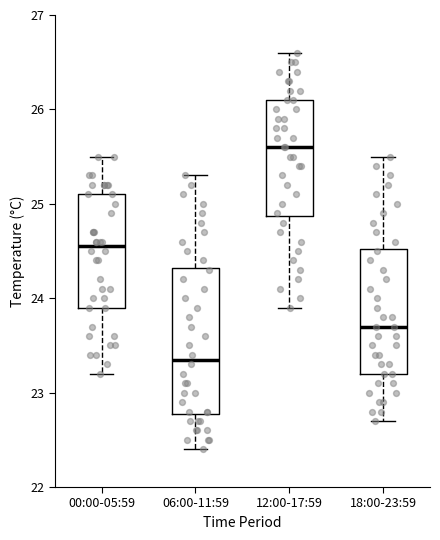

Reading left to right, read every box against the y-axis: the position of its median line, the range the box covers, and the ends of its whiskers. The values are not printed on the chart, so give them approximately, as read against the axis.

00:00-05:59: median 24.6, box 23.9 to 25.1, whiskers 23.2 to 25.5
06:00-11:59: median 23.4, box 22.8 to 24.3, whiskers 22.4 to 25.3
12:00-17:59: median 25.6, box 24.9 to 26.1, whiskers 23.9 to 26.6
18:00-23:59: median 23.7, box 23.2 to 24.5, whiskers 22.7 to 25.5